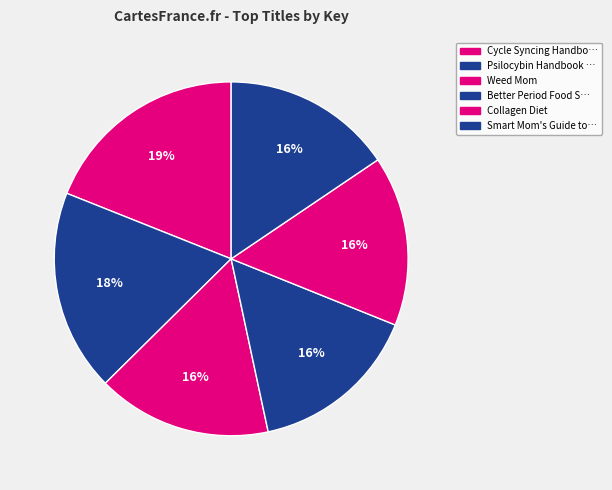

Count the number of slices in the pie.

6